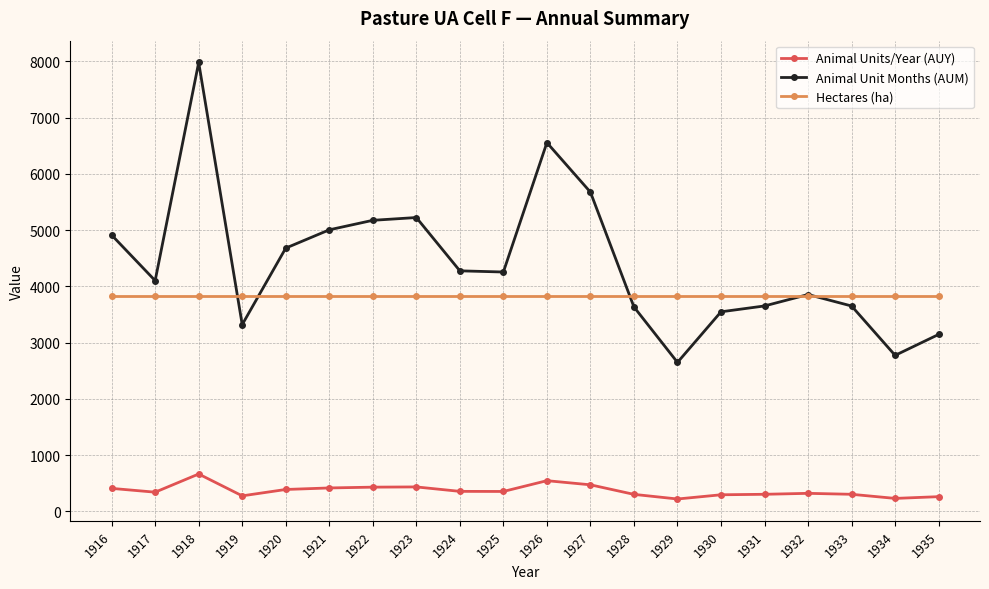

Between 1917 and 1931, which series saw the biggest shift?

Animal Unit Months (AUM)